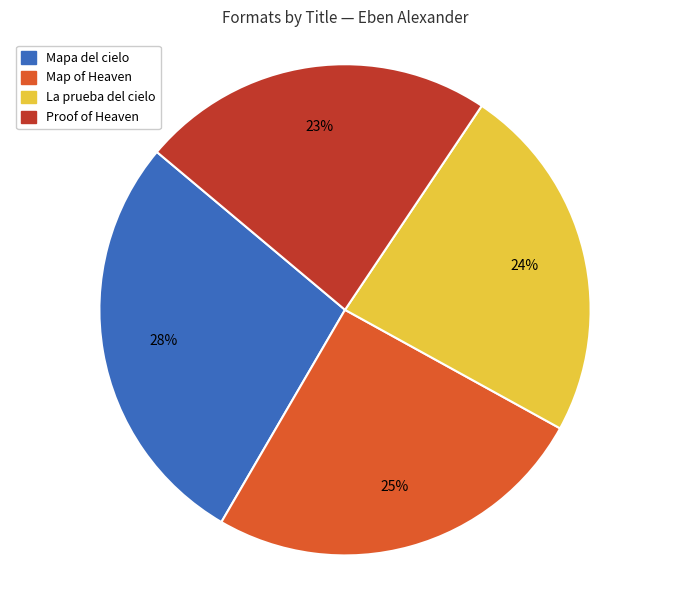

What percentage is the Proof of Heaven slice, to the nearest percent?

23%